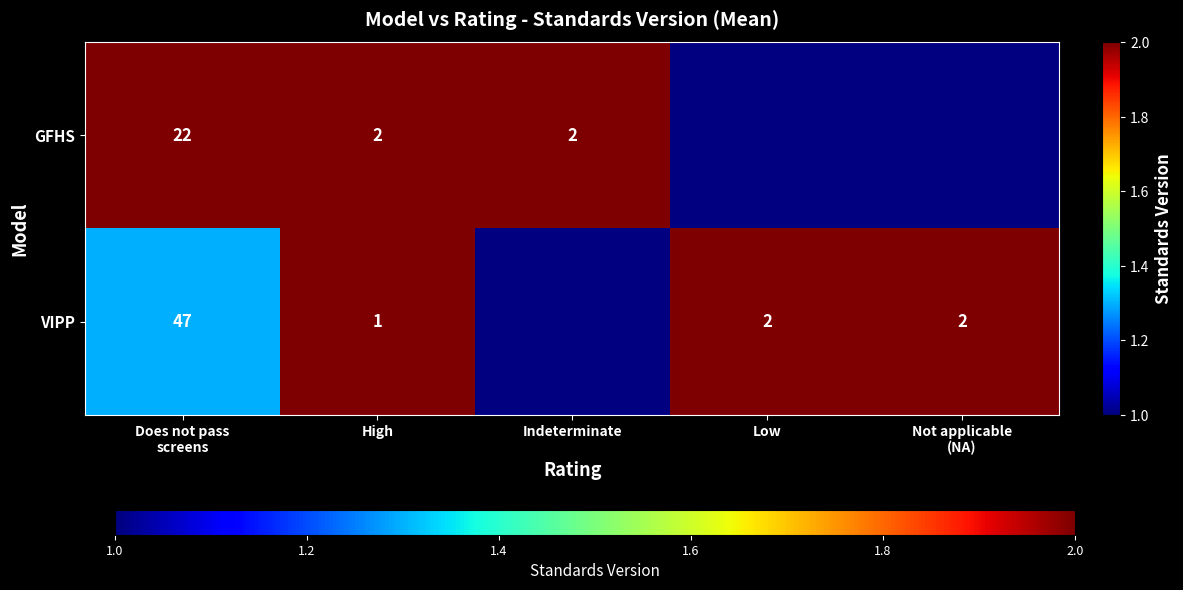

The GFHS series shows 2 at High. True or false?

True